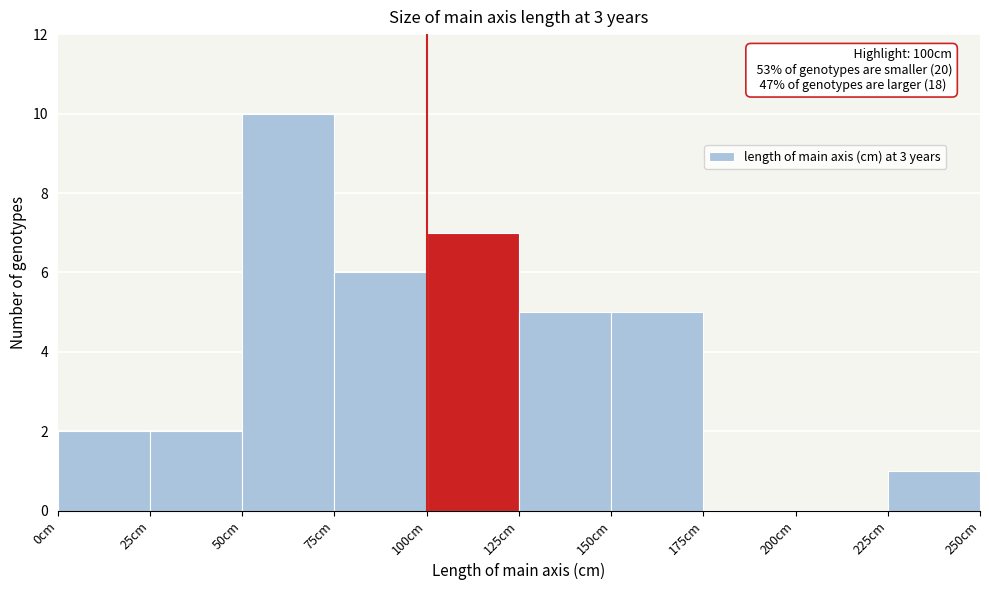

Which range on the x-axis has the tallest bar?

50 to 75